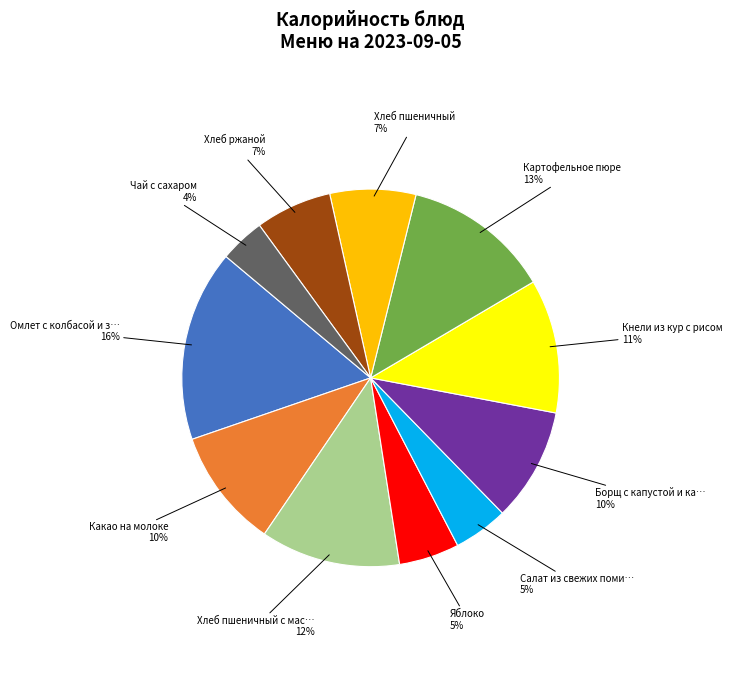

Is there any slice that represents more than half of the pie?

No